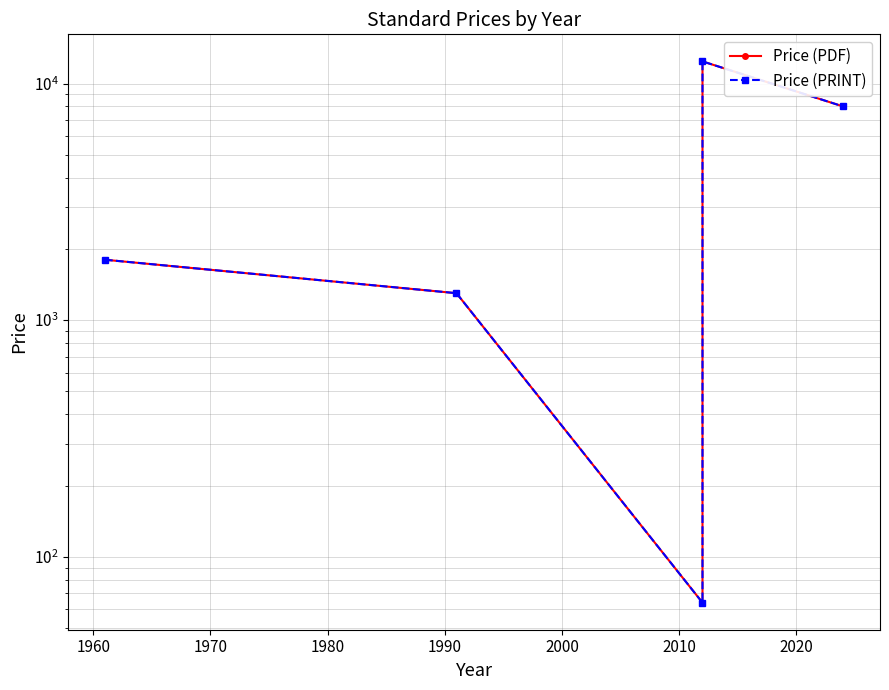

How many data points in Price (PRINT) are above 1800?

2